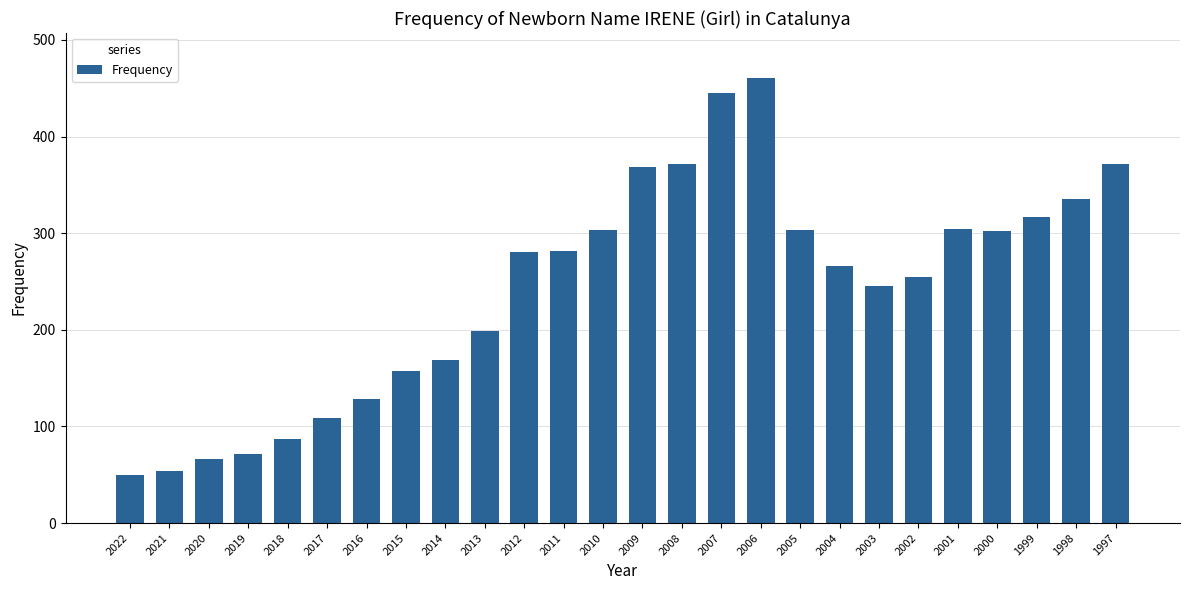

What is the difference between the values at 2019 and 2015?

86